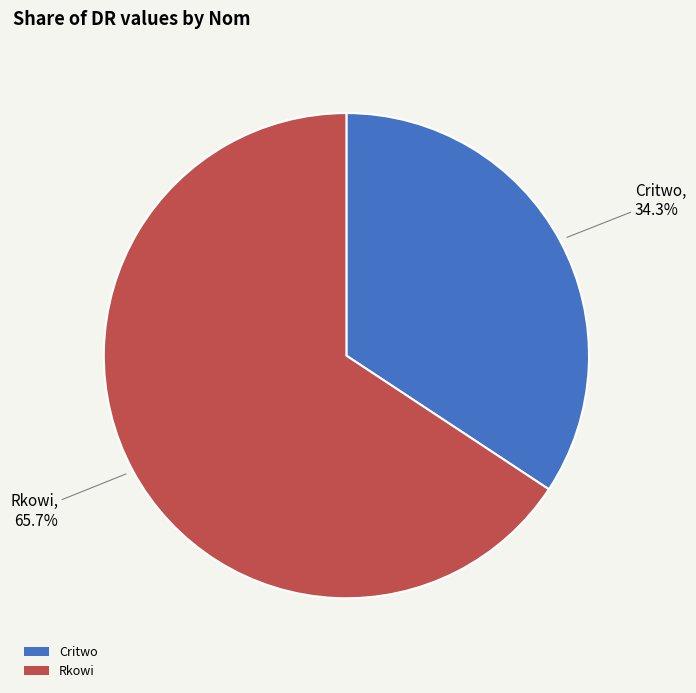

Count the number of slices in the pie.

2